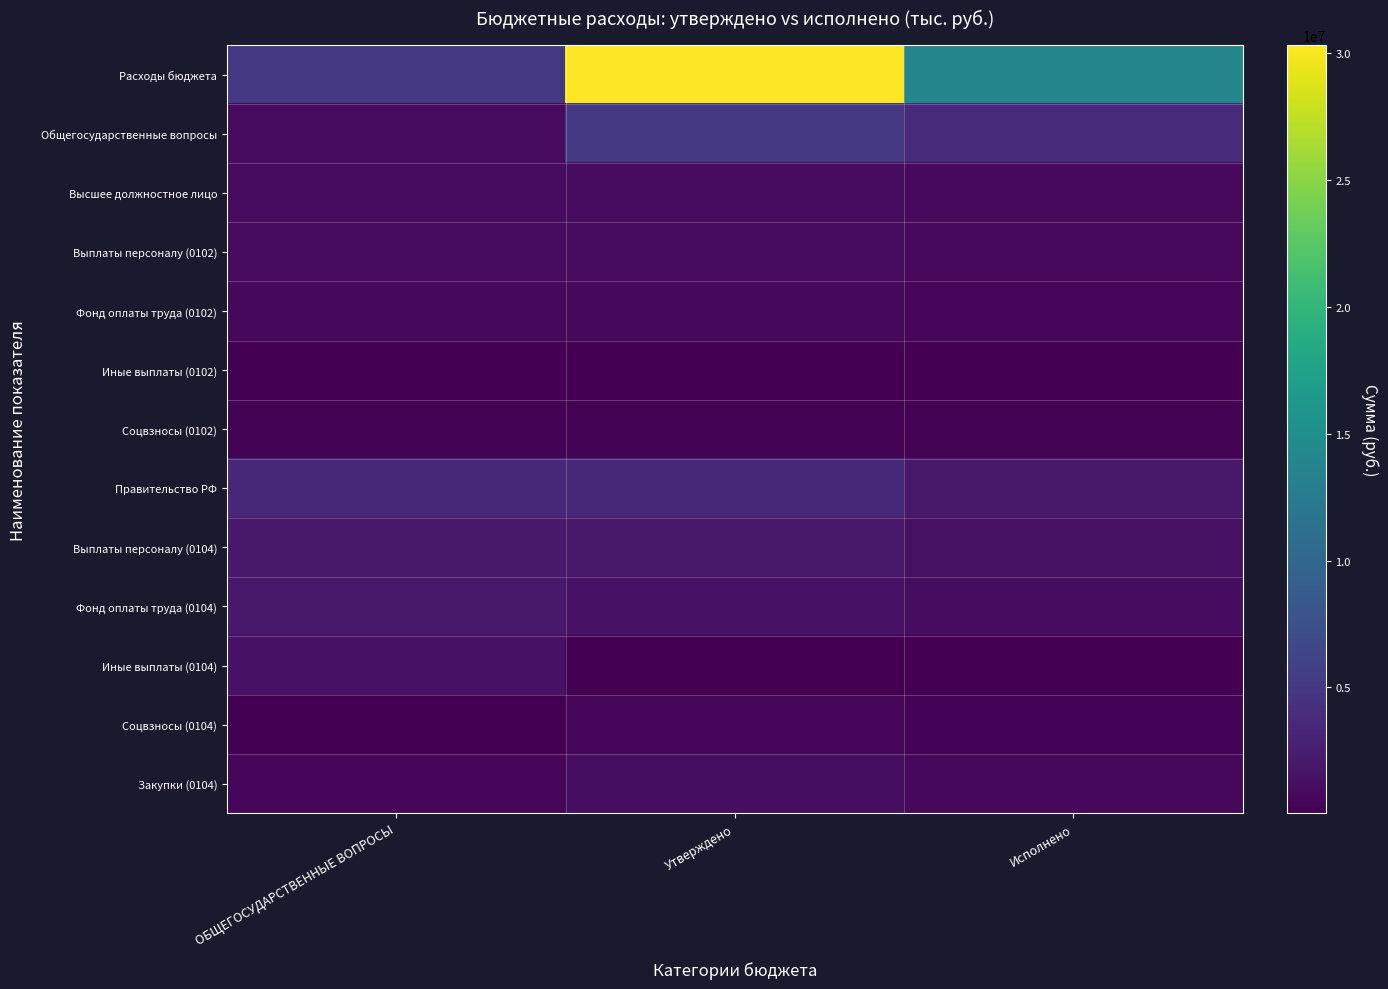

Between Исполнено and ОБЩЕГОСУДАРСТВЕННЫЕ ВОПРОСЫ, which is larger?

Исполнено